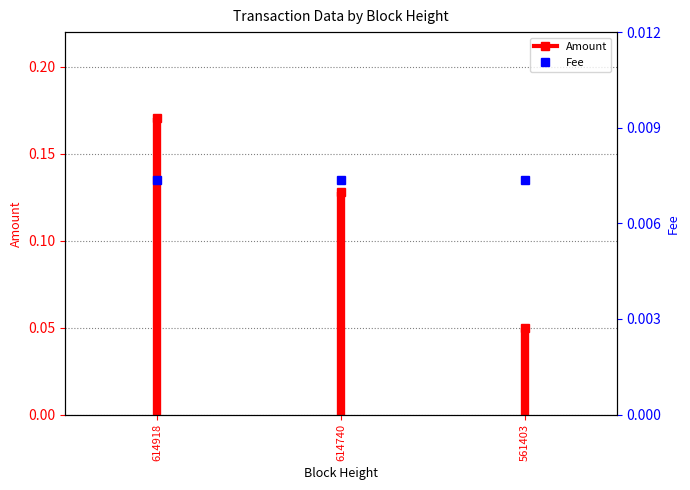

True or false: the data shows -0.1 at 614918.

False